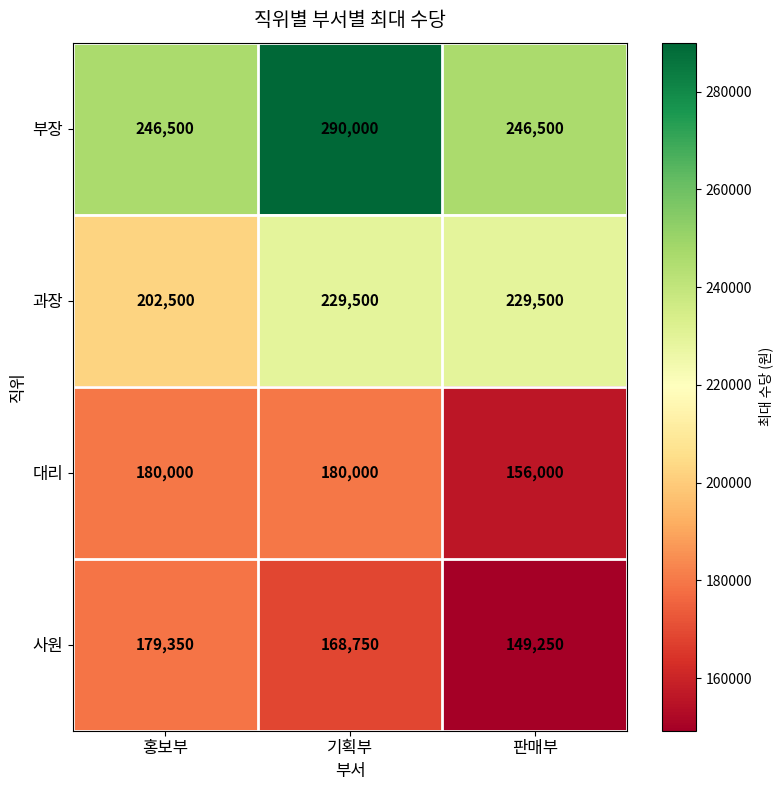

What value does the 대리 series have at 판매부?

156000